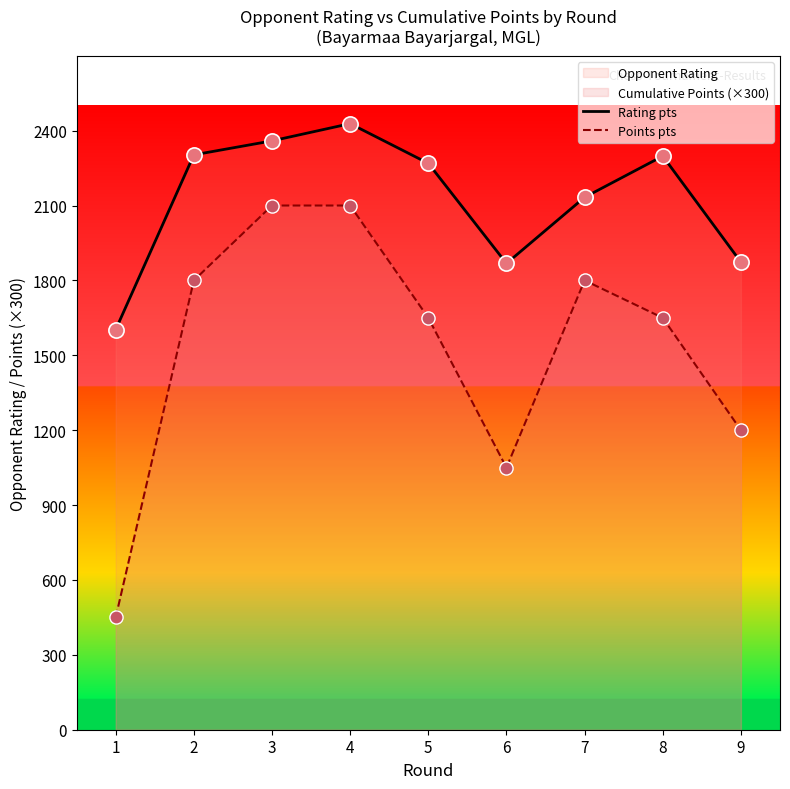

The value of Opponent Rating at 2 is 3476. True or false?

False